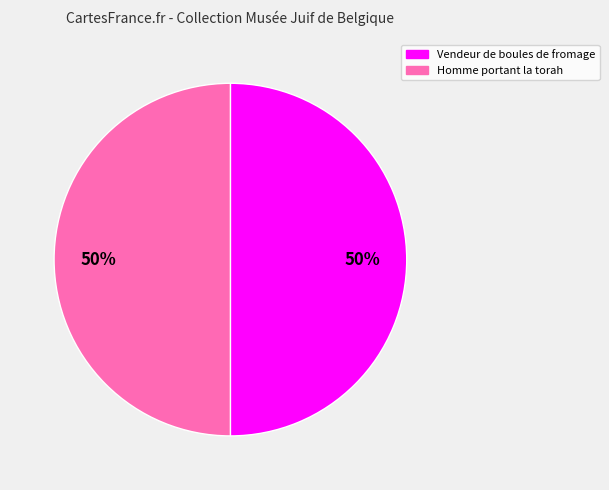

Approximately how many times larger is the value at Vendeur de boules de fromage compared to Homme portant la torah?

1.0